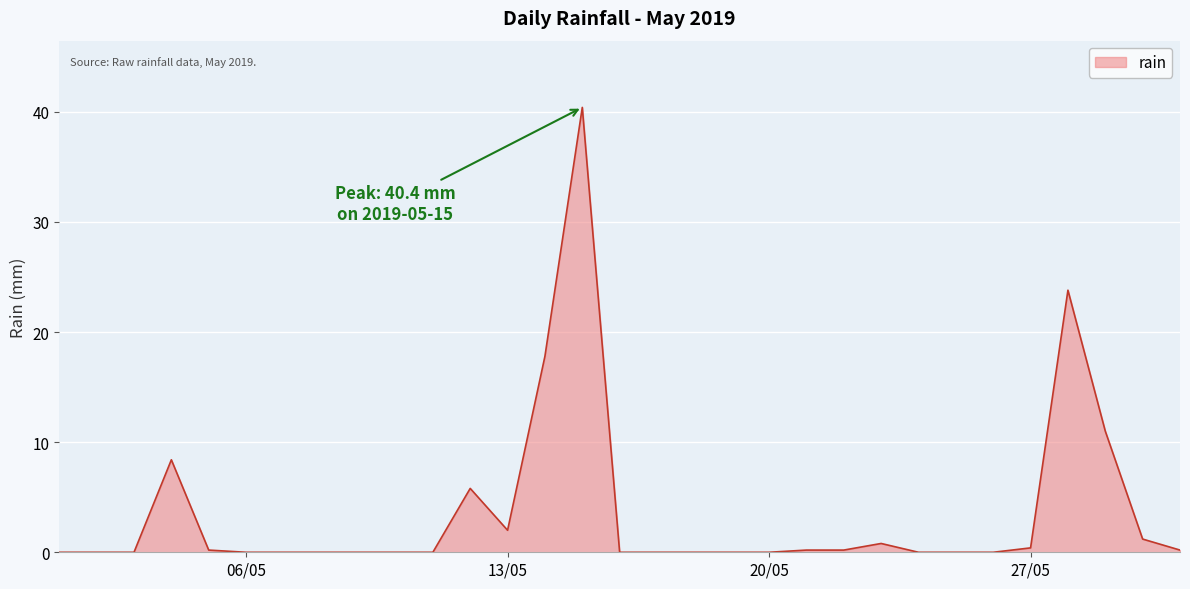

Does the chart have visible grid lines?

Yes